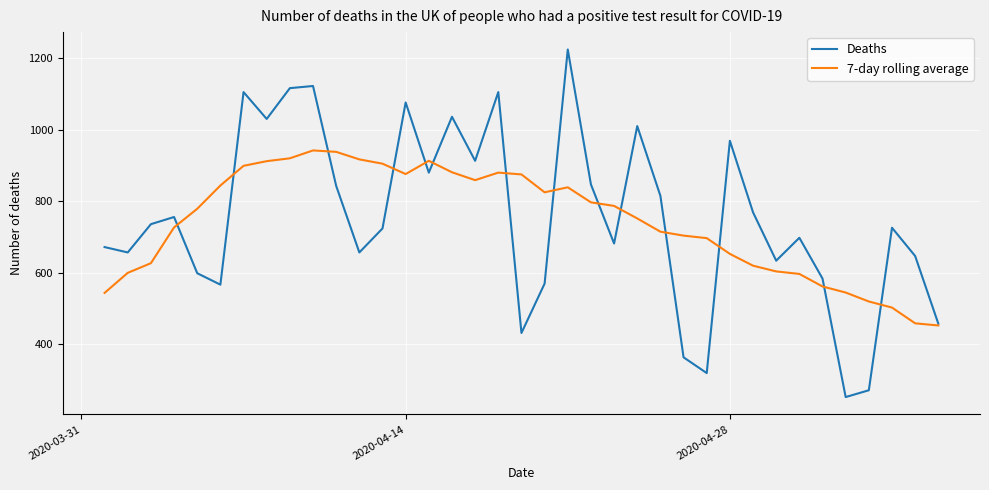

Which series has the largest range (max minus min)?

Deaths